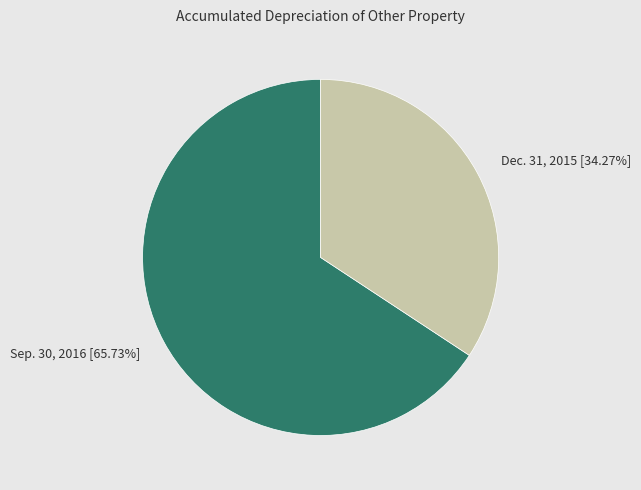

How many slices are in this pie chart?

2